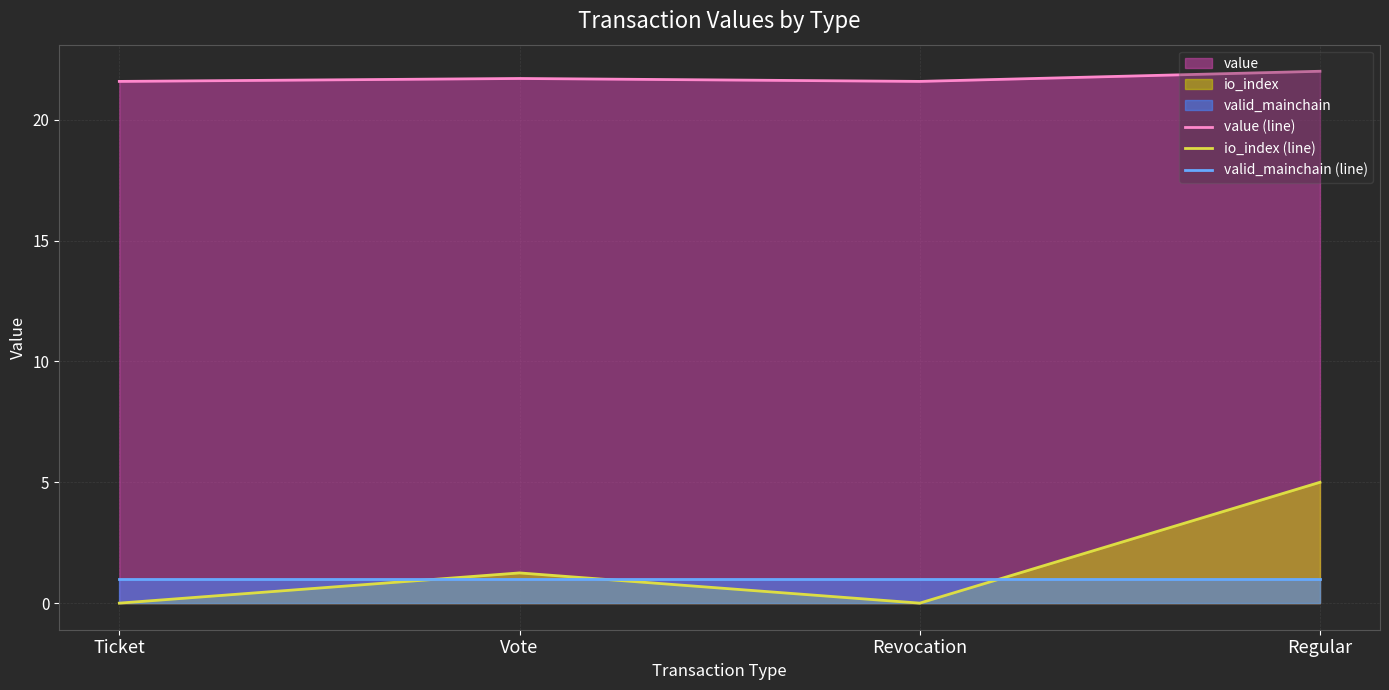

The value of value (line) at Revocation is 21.6. True or false?

True